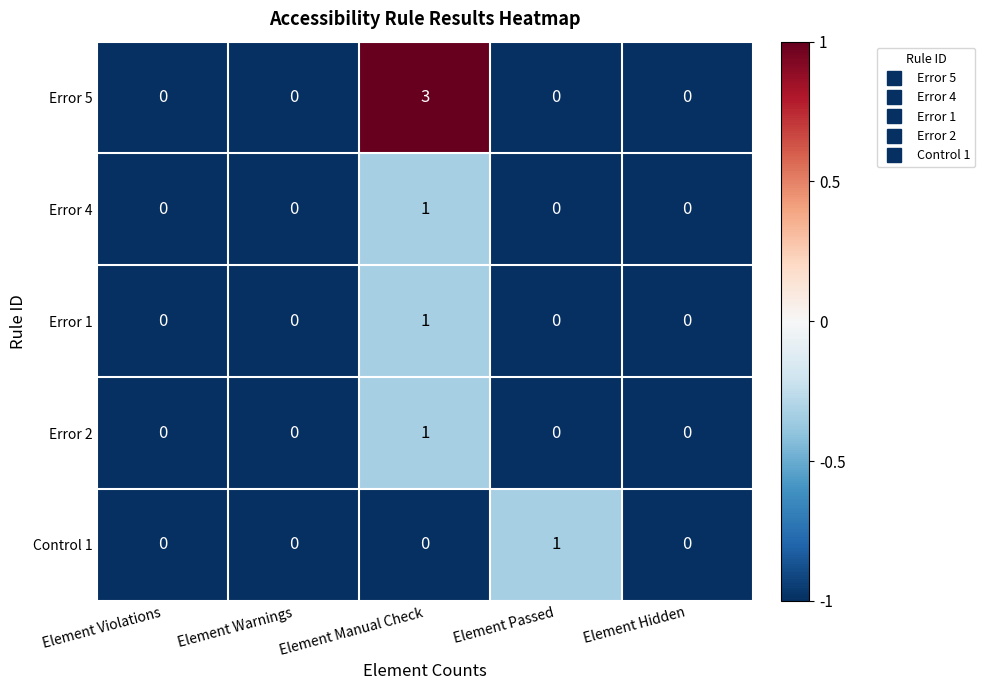

Reading left to right, what are all the values shown in this chart?

Error 5: Element Violations=0	Element Warnings=0	Element Manual Check=3	Element Passed=0	Element Hidden=0
Error 4: Element Violations=0	Element Warnings=0	Element Manual Check=1	Element Passed=0	Element Hidden=0
Error 1: Element Violations=0	Element Warnings=0	Element Manual Check=1	Element Passed=0	Element Hidden=0
Error 2: Element Violations=0	Element Warnings=0	Element Manual Check=1	Element Passed=0	Element Hidden=0
Control 1: Element Violations=0	Element Warnings=0	Element Manual Check=0	Element Passed=1	Element Hidden=0